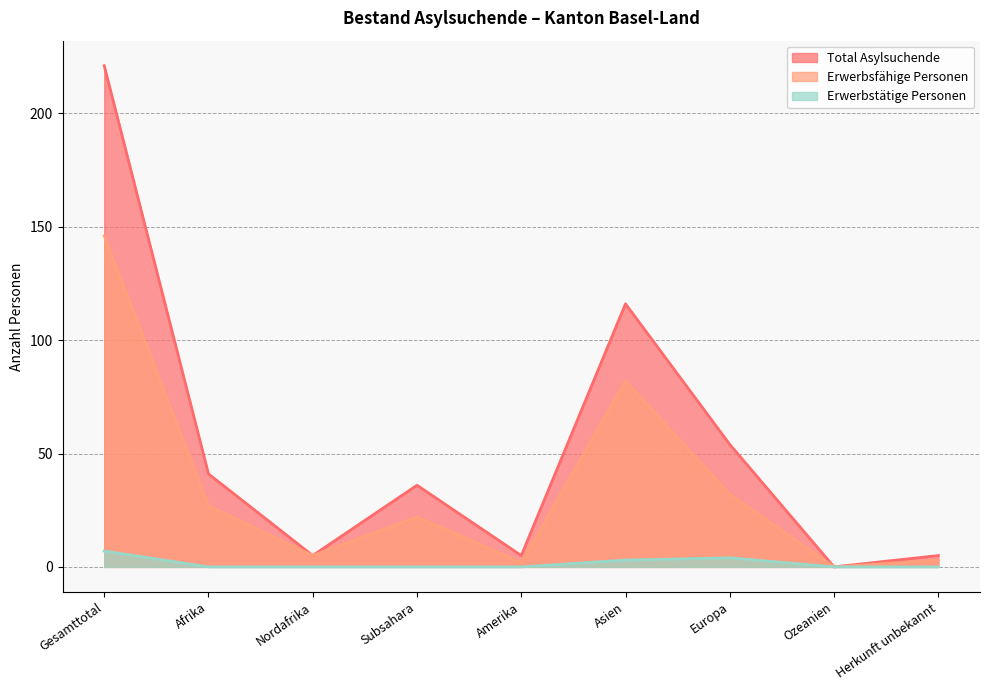

Which label corresponds to the smallest value in the chart?

Ozeanien